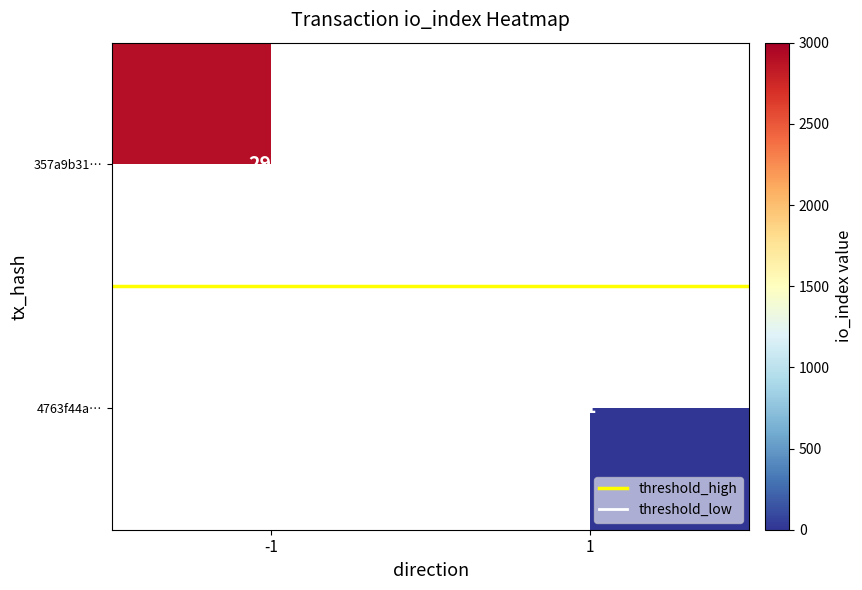

Is the value of 357a9b31… at -1 greater than the value of threshold_high at -1?

Yes